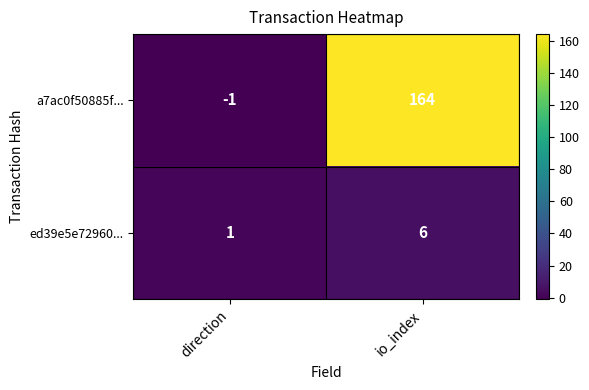

At which category does the chart reach its peak across all series?

io_index